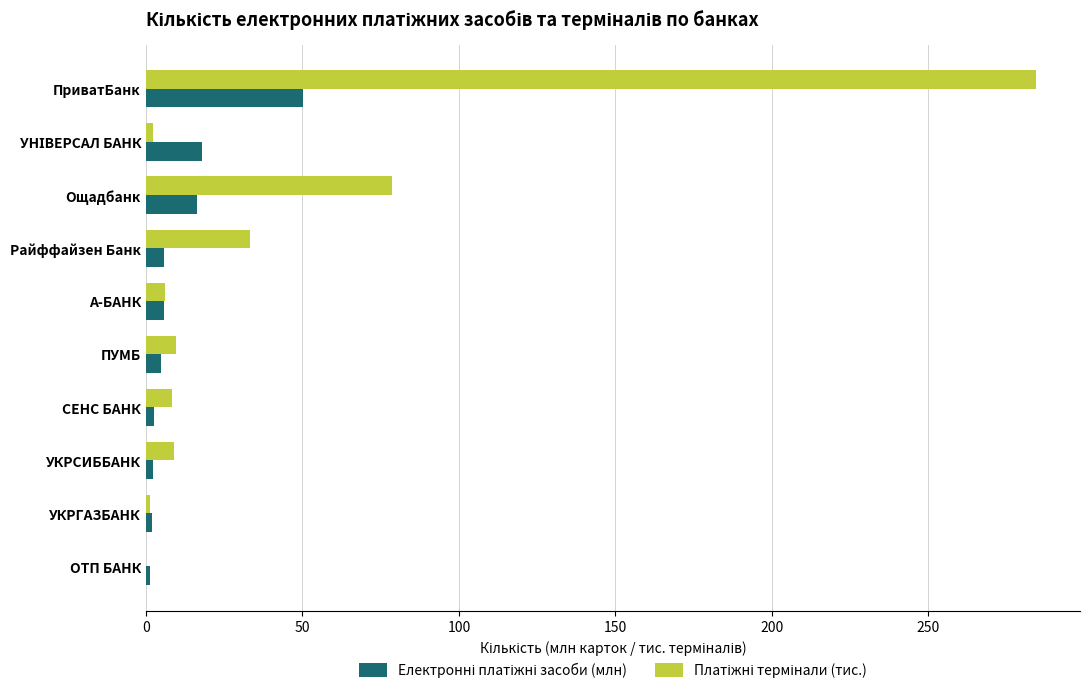

At which category is the sum across all series the highest?

ПриватБанк